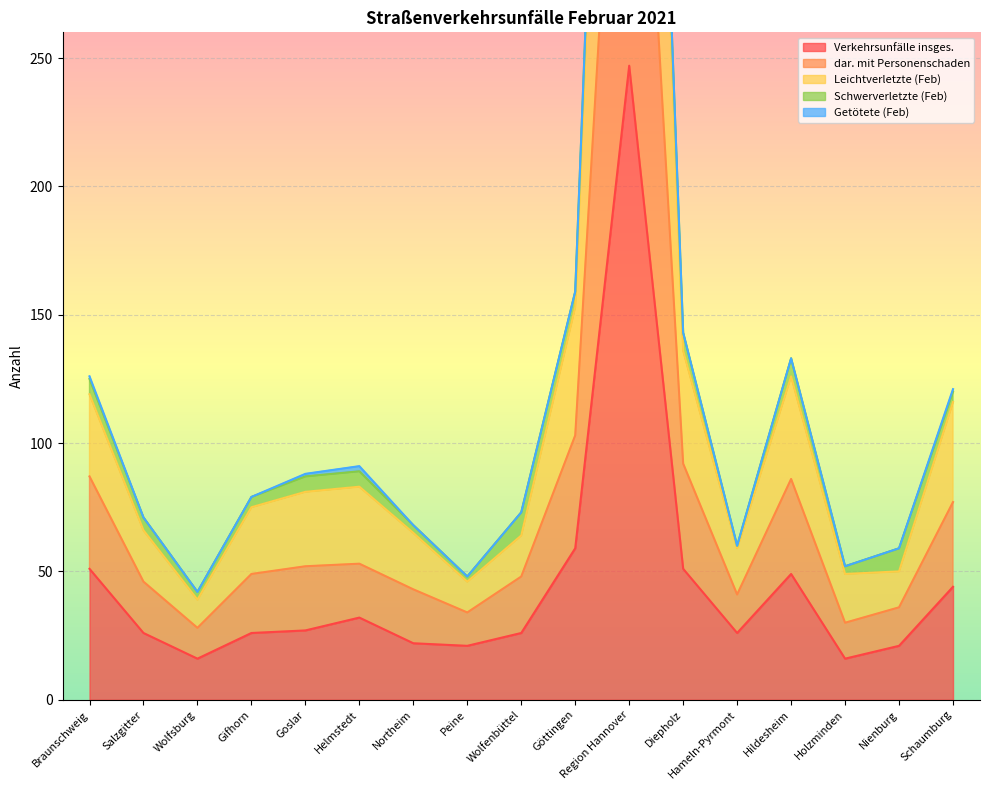

How many interior local peaks does the Leichtverletzte (Feb) series have?

3